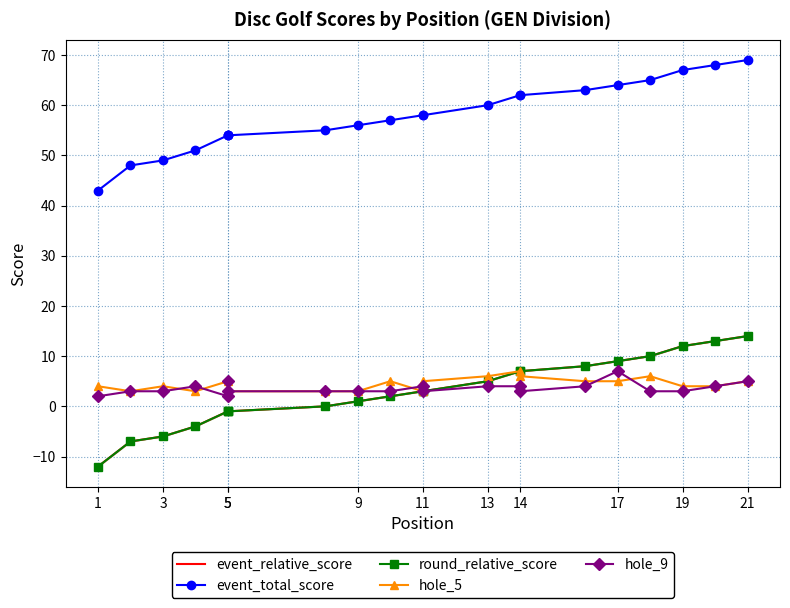

What is the sum of the hole_9 values at 3 and 1?

5